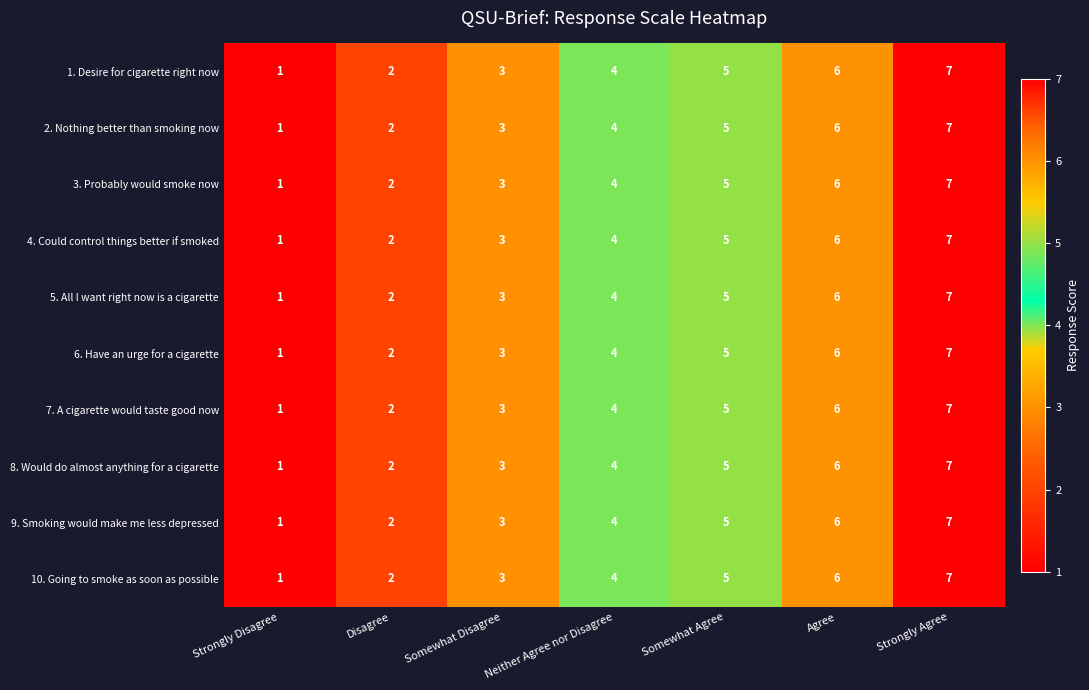

How many 1. Desire for cigarette right now values are between 2 and 6?

5